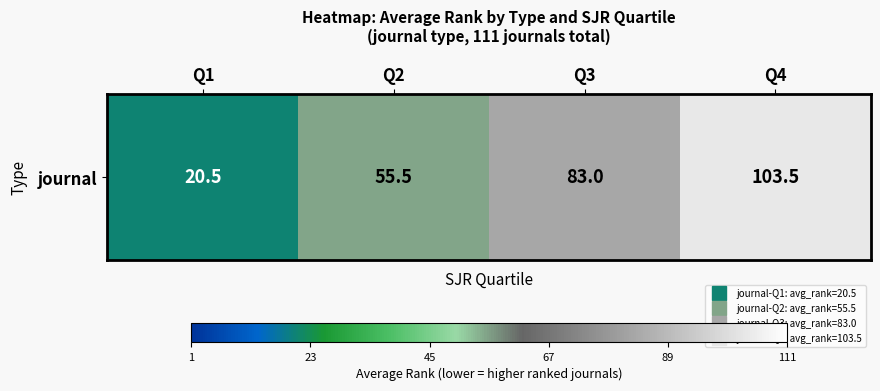

Is it true that the value at Q2 is 16.6?

False